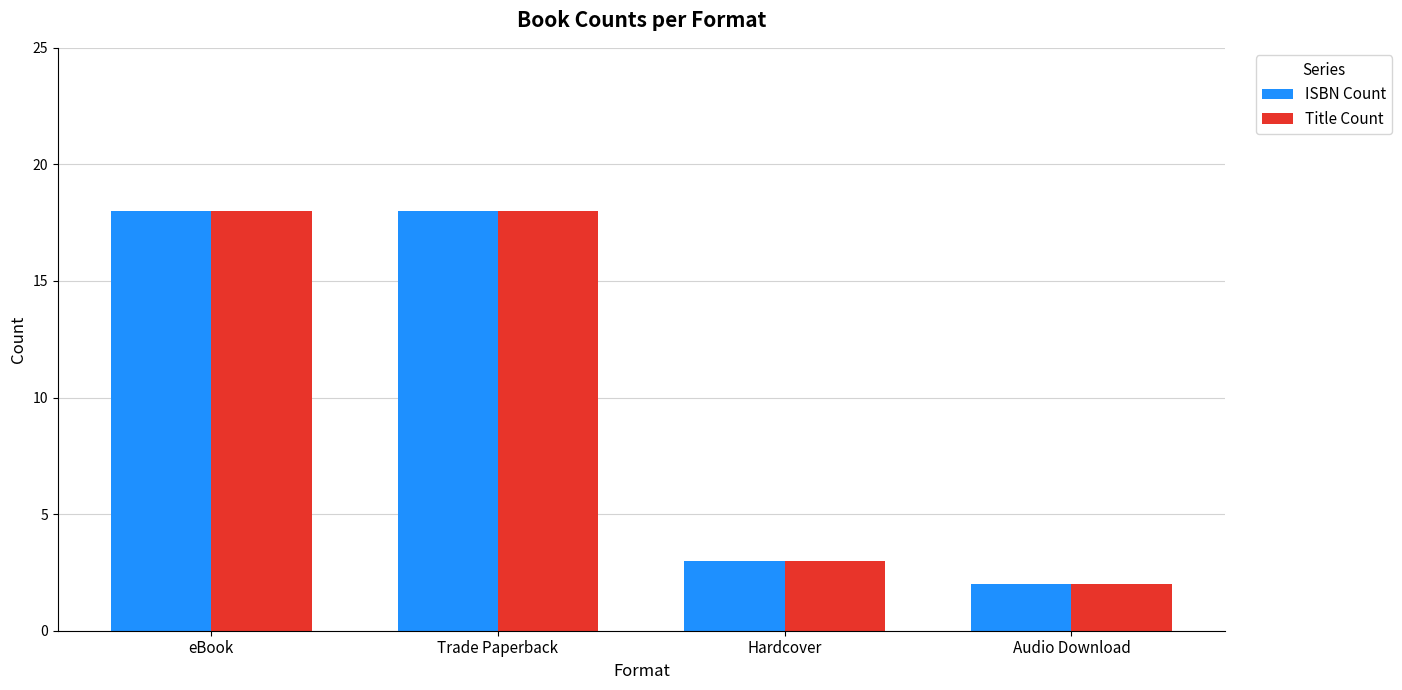

What is the smallest value displayed?

2